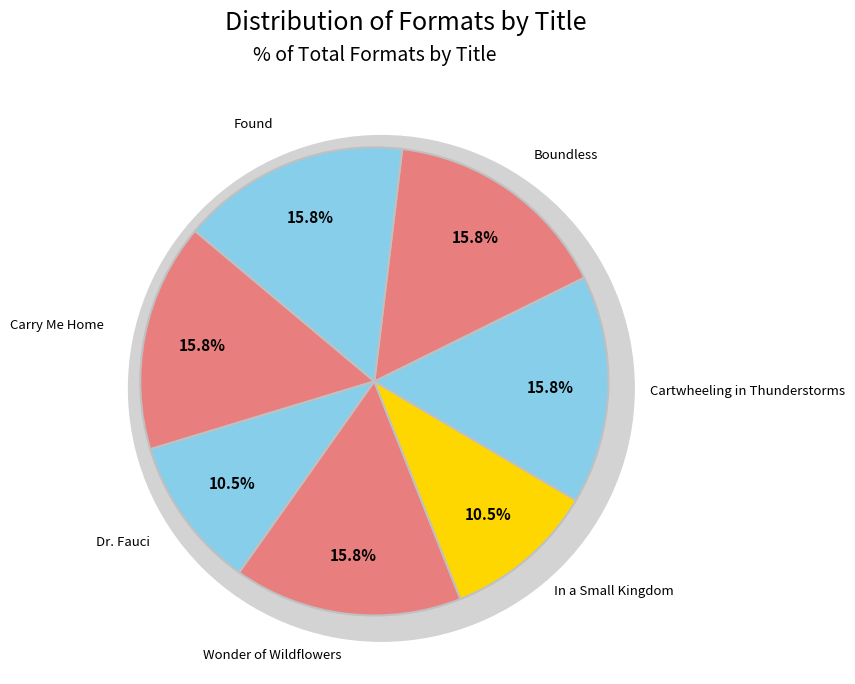

What is the largest slice in the pie chart?

Carry Me Home